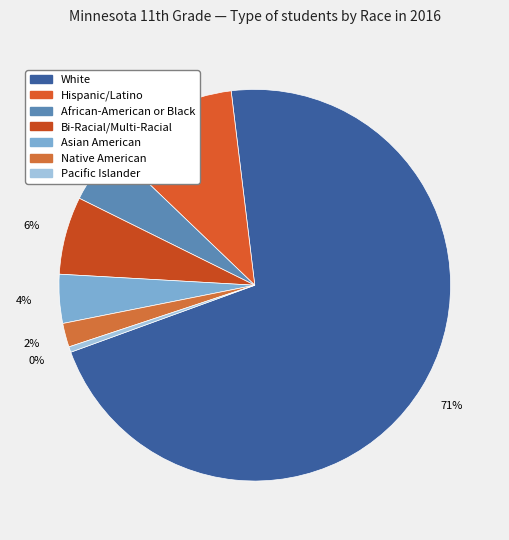

Which slice is the largest?

White